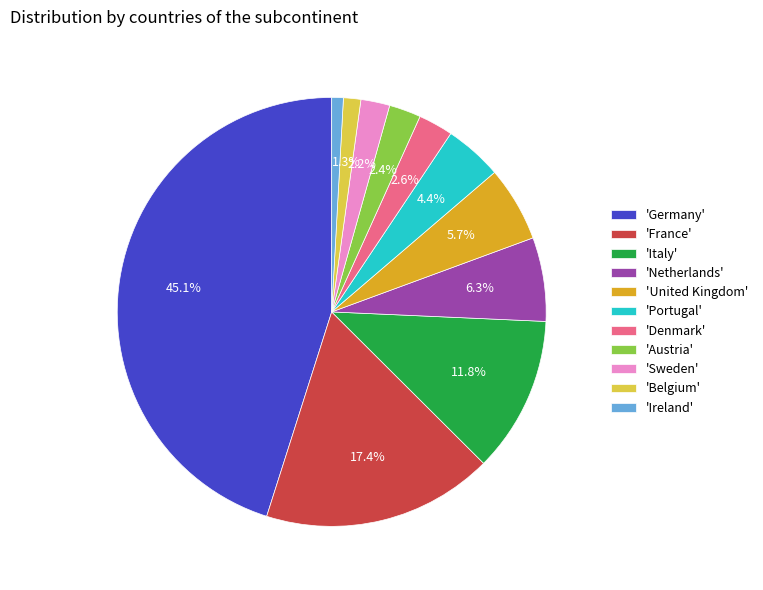

What percentage do 'Denmark' and 'United Kingdom' together represent?

8.3%